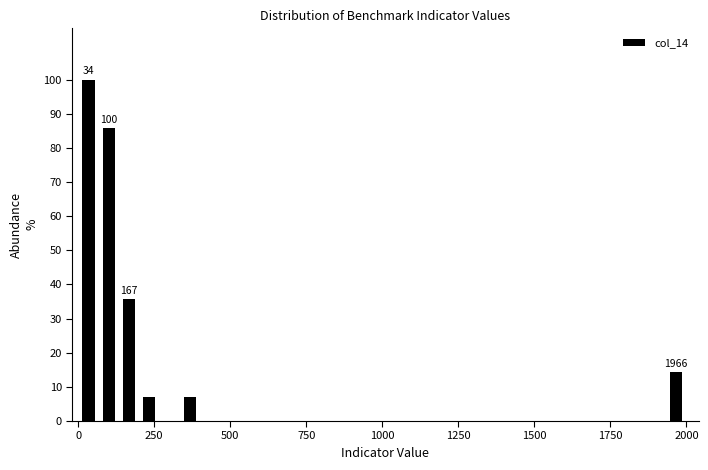

Read against the x-axis, roughly where is the centre of the tallest bar?

50